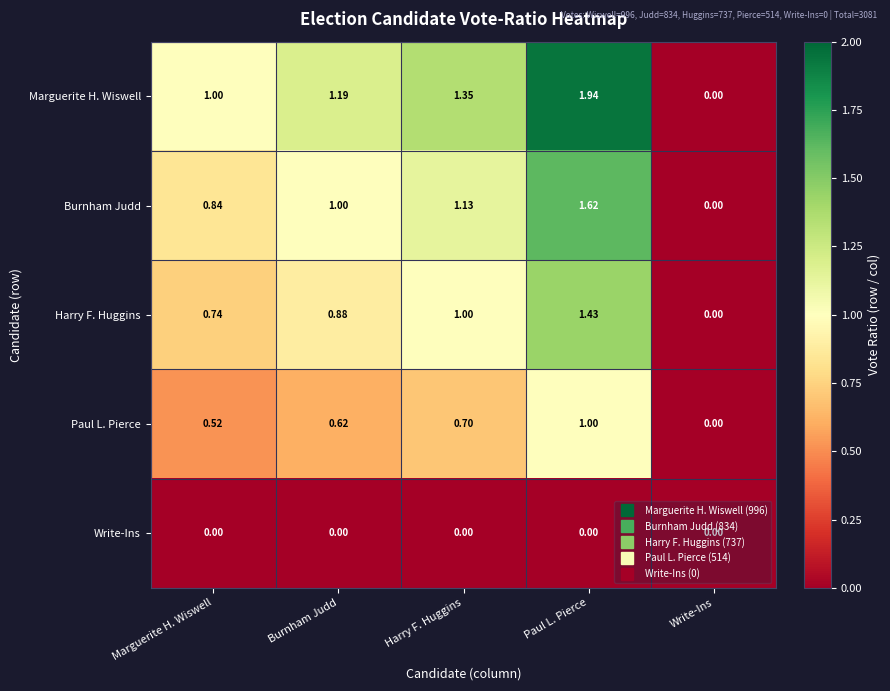

Rank the categories by Burnham Judd value from highest to lowest.

Paul L. Pierce, Harry F. Huggins, Burnham Judd, Marguerite H. Wiswell, Write-Ins